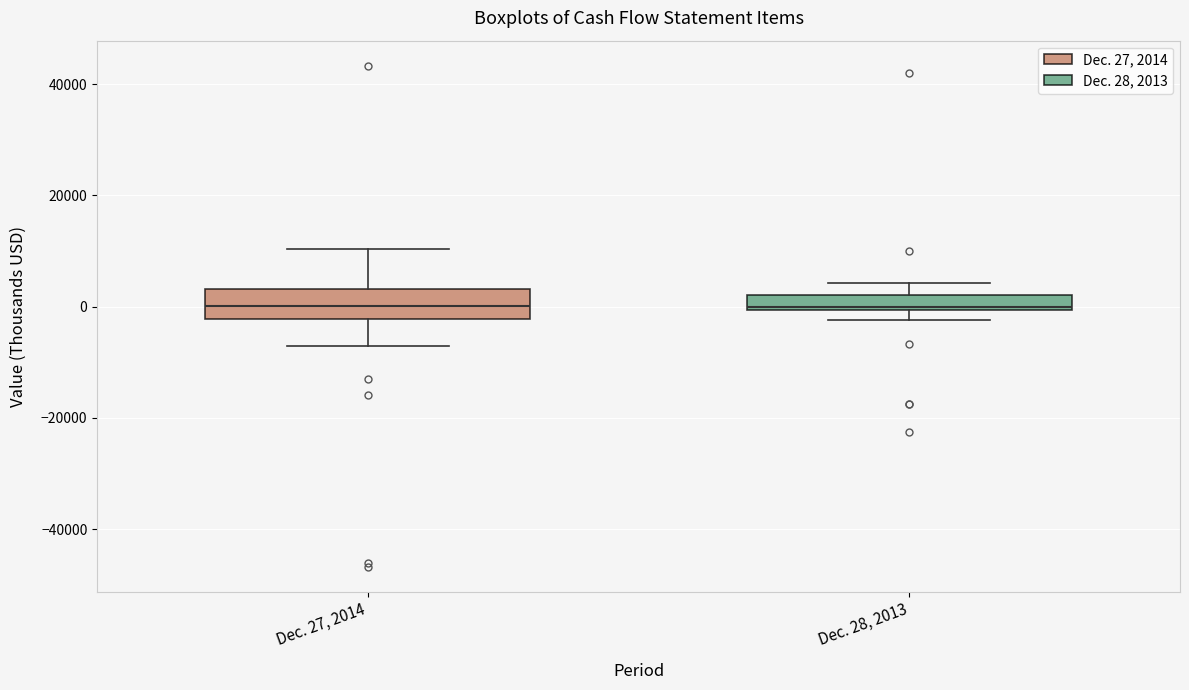

Where is the upper edge of the box for Dec. 28, 2013 on the y-axis? The values are not printed on the chart, so give them approximately, as read against the axis.

2000